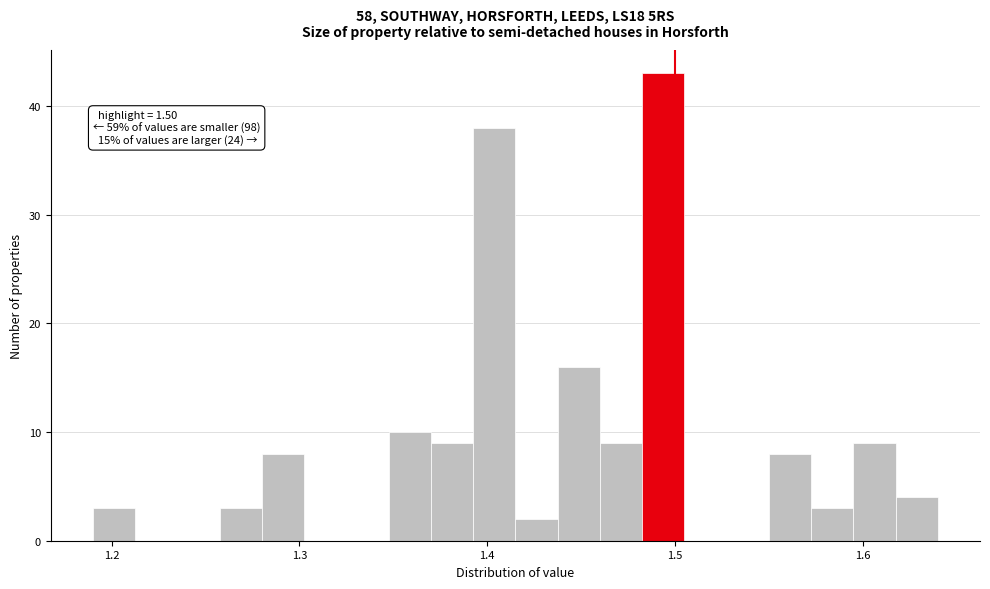

Around what value on the x-axis is the tallest bar? Give the approximate position of its centre, as read against the axis.

1.49